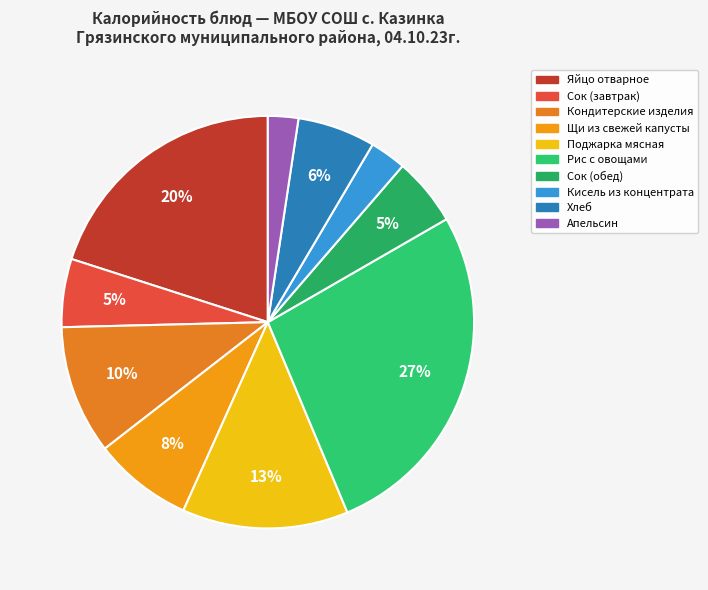

Which slice is the largest?

Рис с овощами